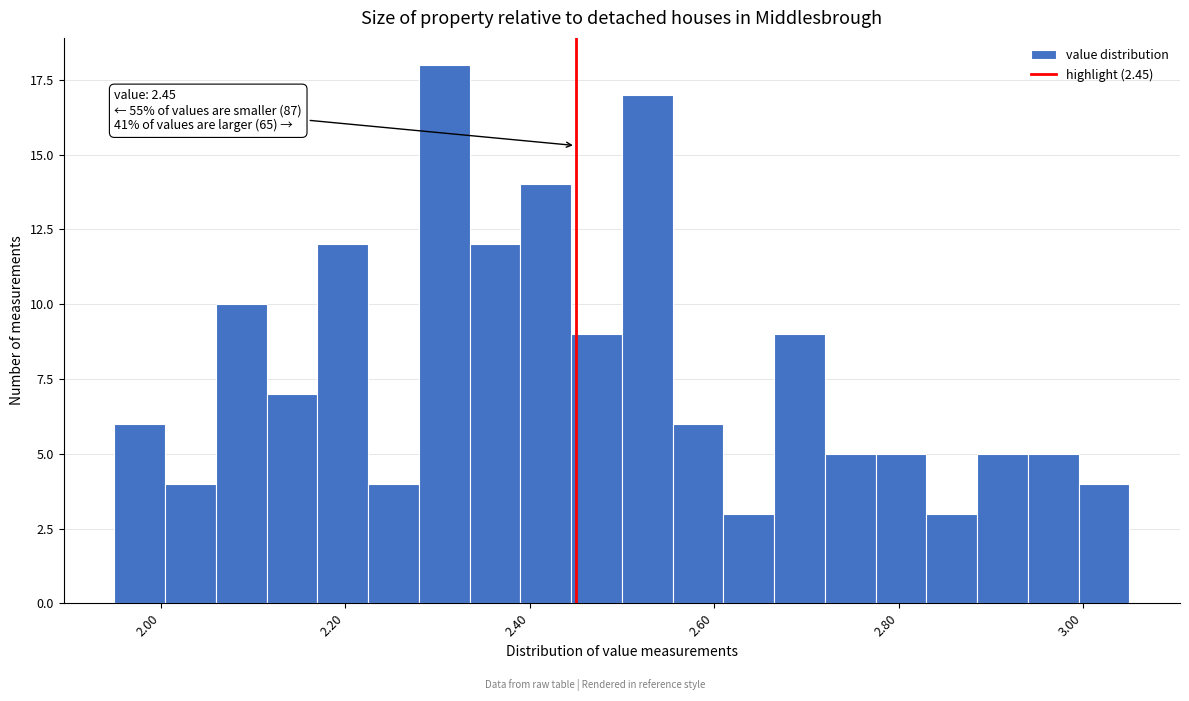

Read against the x-axis, roughly where is the centre of the tallest bar?

2.30